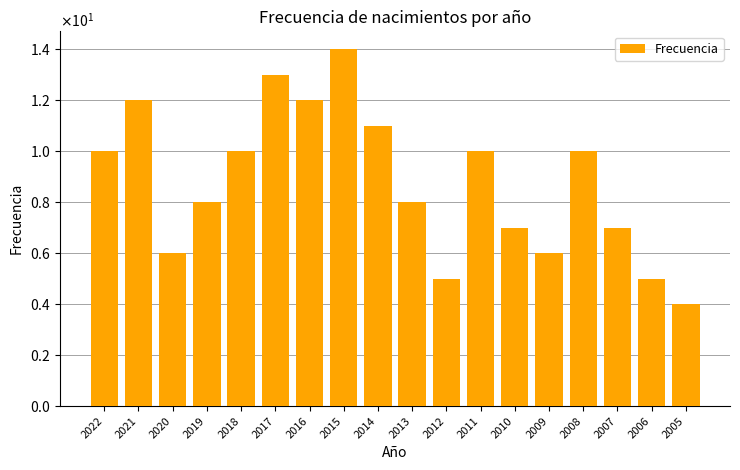

Is it true that the value at 2006 is 9?

False